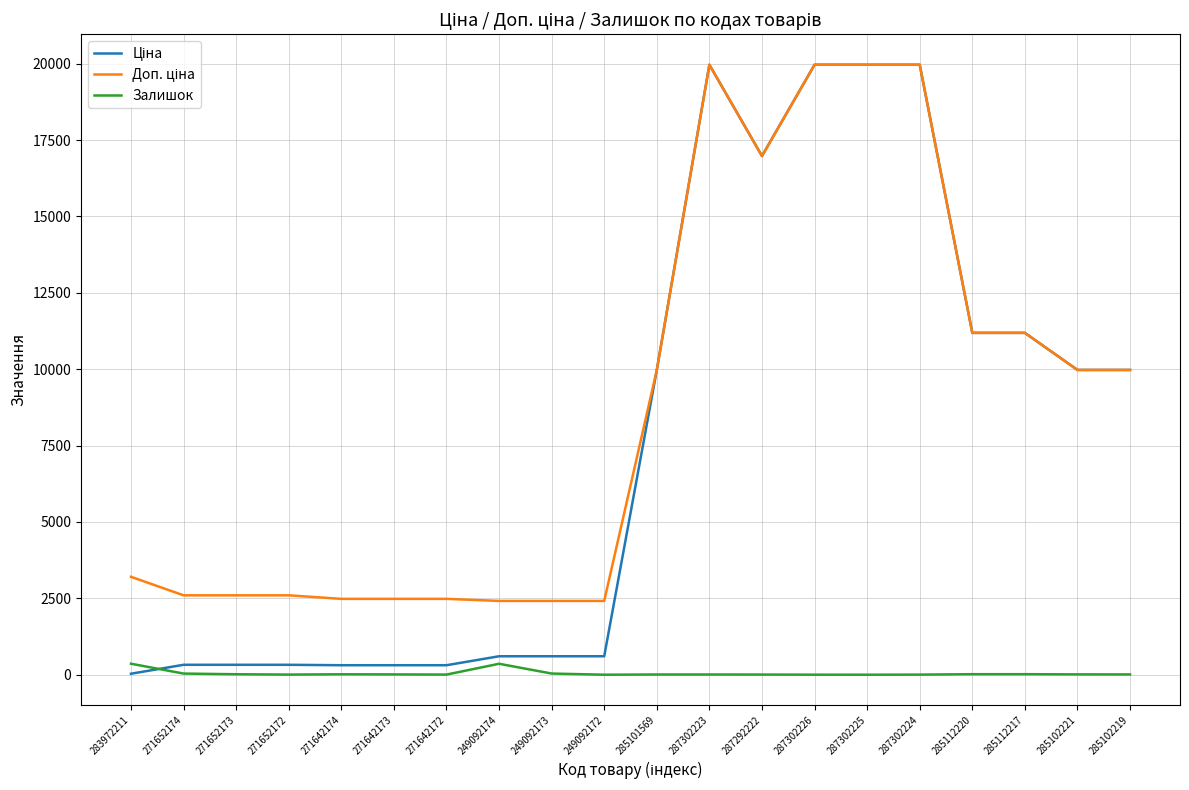

What is the greatest value displayed?

19964.2